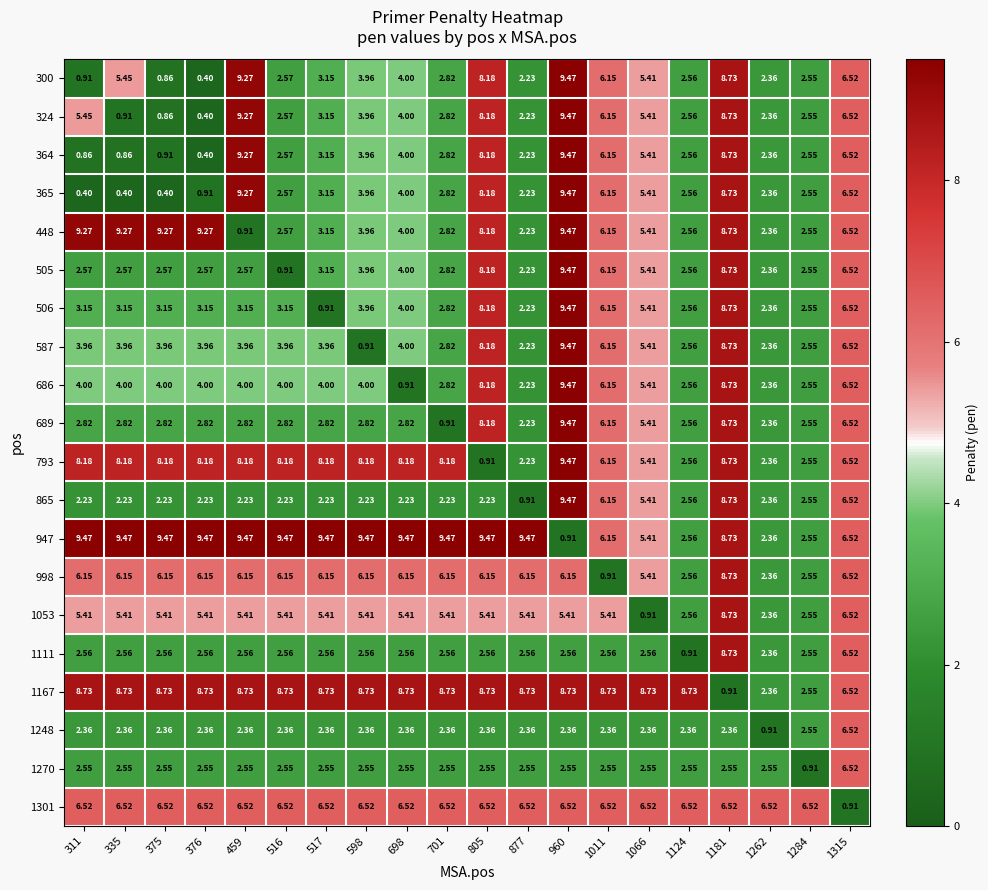

Which has a higher value, 1066 or 805?

805